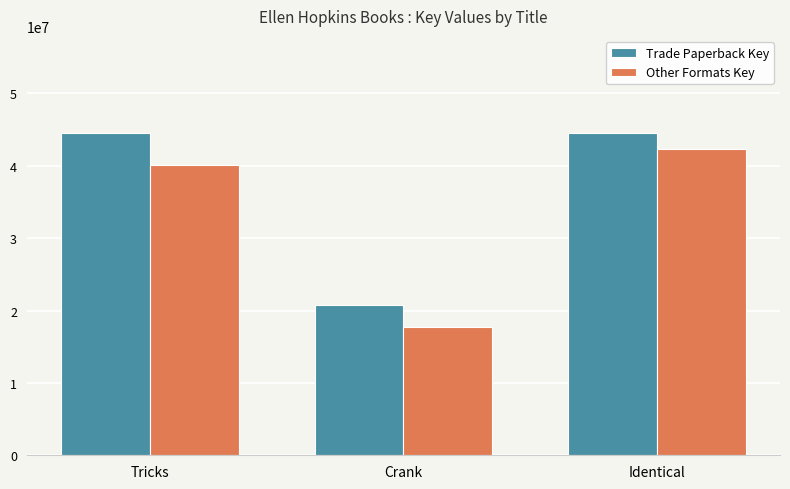

Count the number of categories in the chart.

3